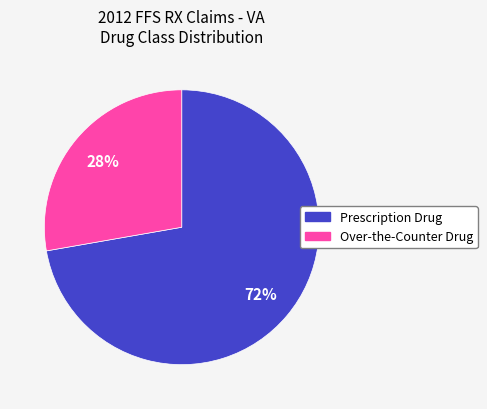

Count the number of slices in the pie.

2